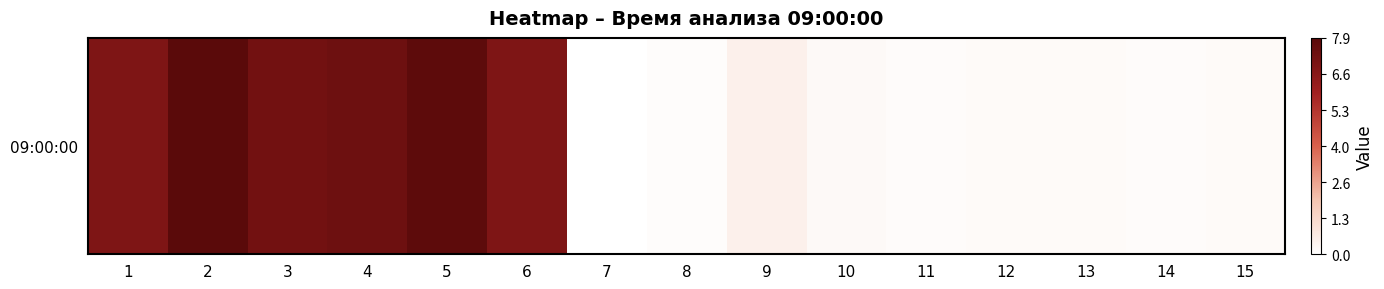

Which has a higher value, 3 or 8?

3